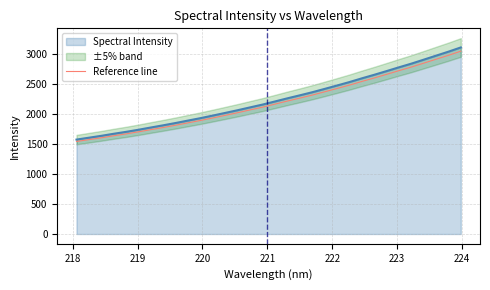

Reading right to left, list all the values displayed in this chart.

3044.4	2975.3	2910.1	2844.6	2779.6	2719.8	2658.2	2597.5	2539.6	2478.9	2422.8	2367.5	2313.1	2262.8	2214.0	2162.9	2112.3	2066.8	2020.5	1976.6	1933.4	1890.9	1851.6	1811.9	1774.2	1738.4	1701.6	1667.2	1635.8	1602.2	1571.5	1540.8